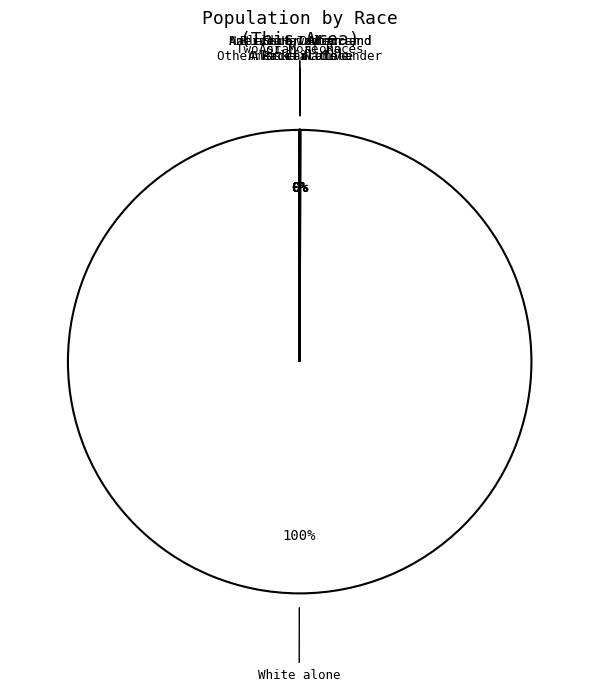

Is there a majority slice in this chart?

Yes